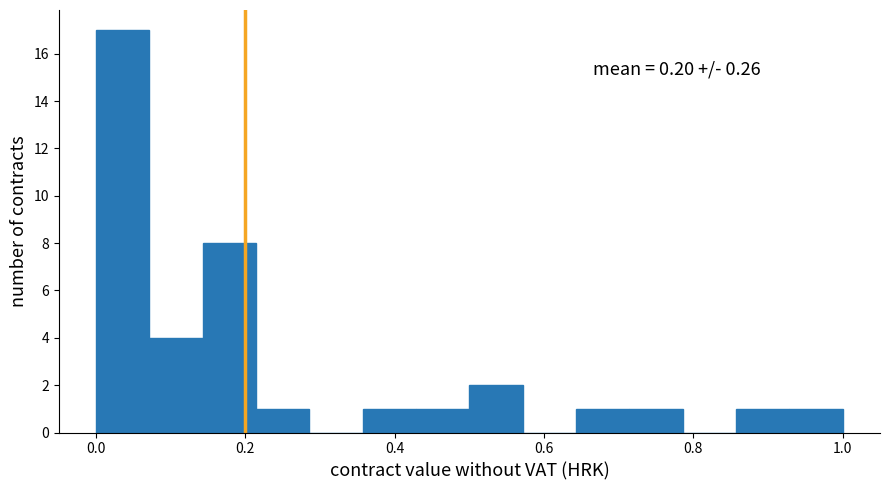

Read against the x-axis, roughly where is the centre of the tallest bar?

0.04